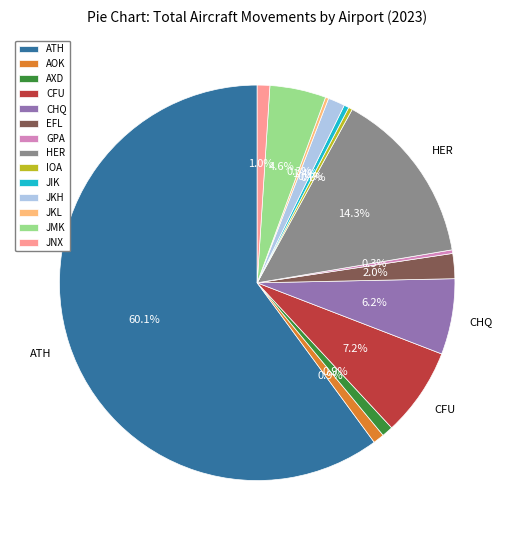

Which category has the biggest portion of the pie?

ATH